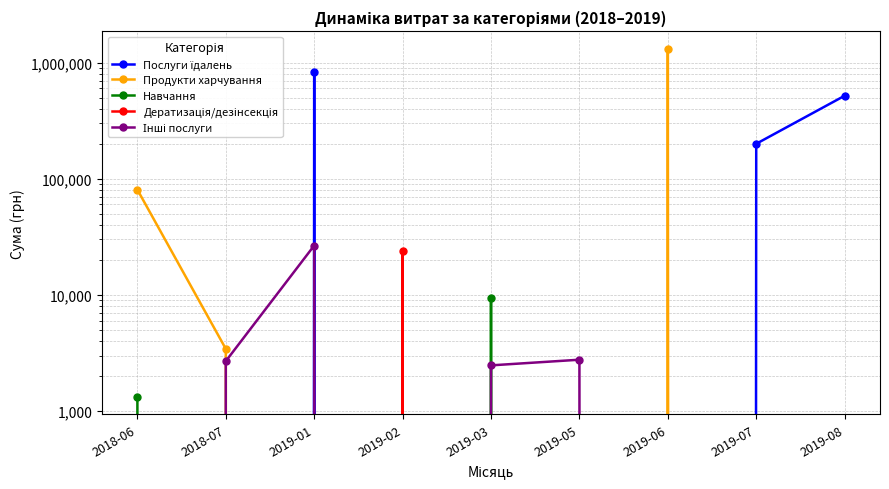

True or false: Навчання and Продукти харчування cross at least once.

False